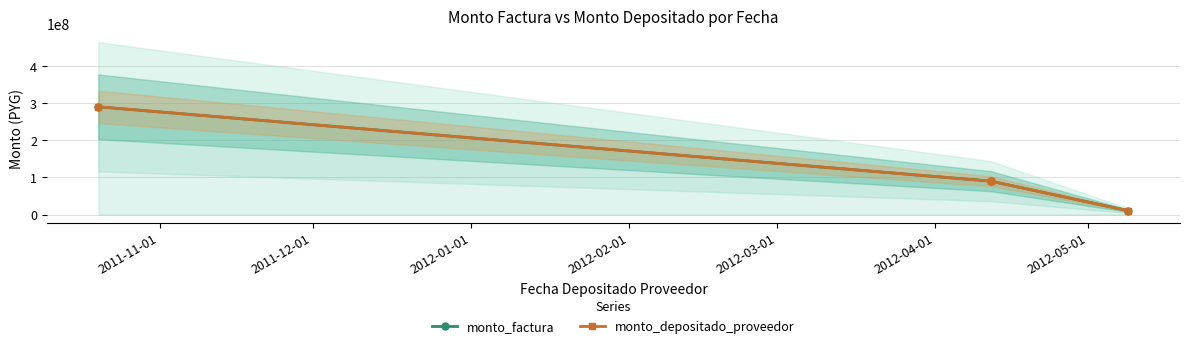

At how many categories does at least one series exceed 120264279?

1